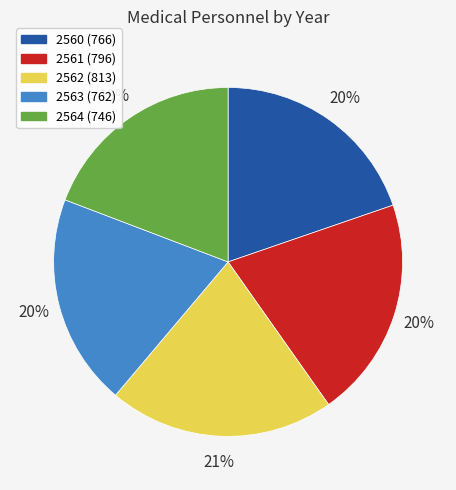

What is the ratio of the value at 2563 to the value at 2560?

1.0